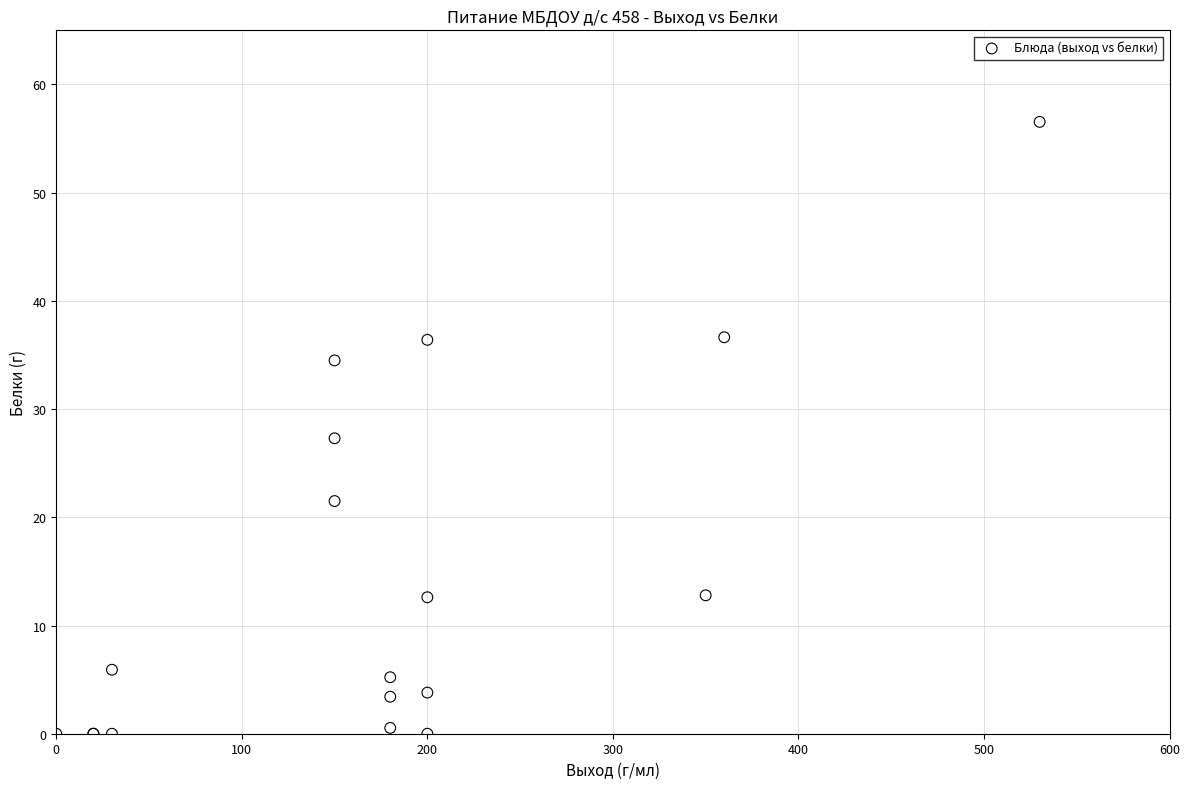

What Y value in the scatter plot is closest to 28?

27.3